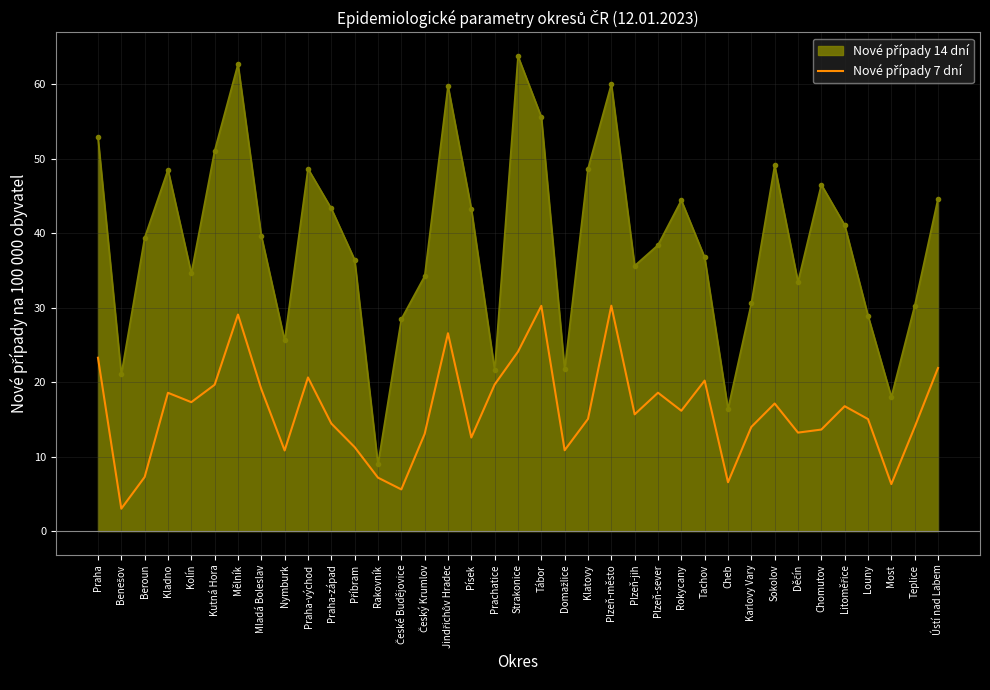

What is the minimum value shown in the chart?

3.0